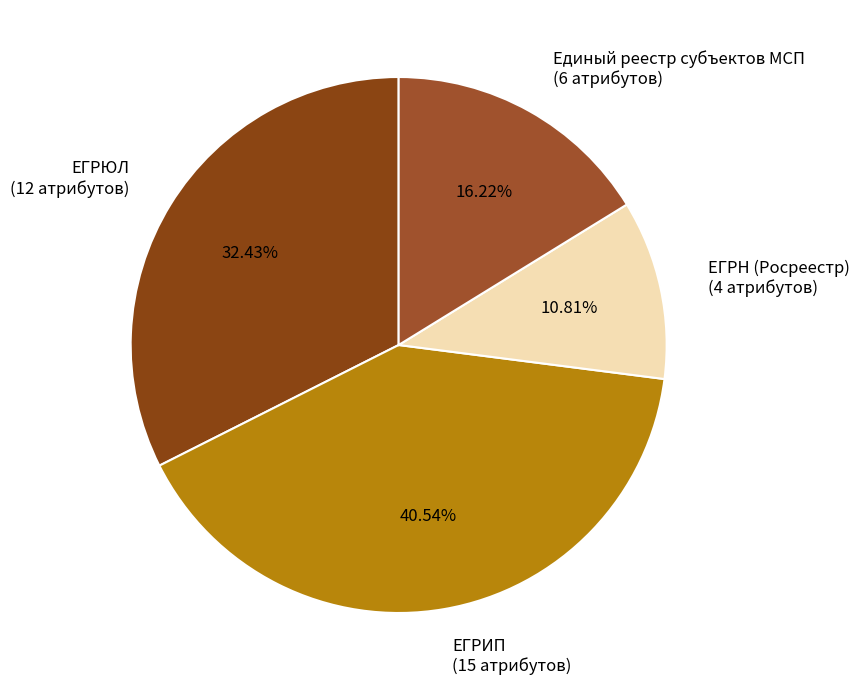

Does Единый реестр субъектов МСП represent more than half of the total?

No